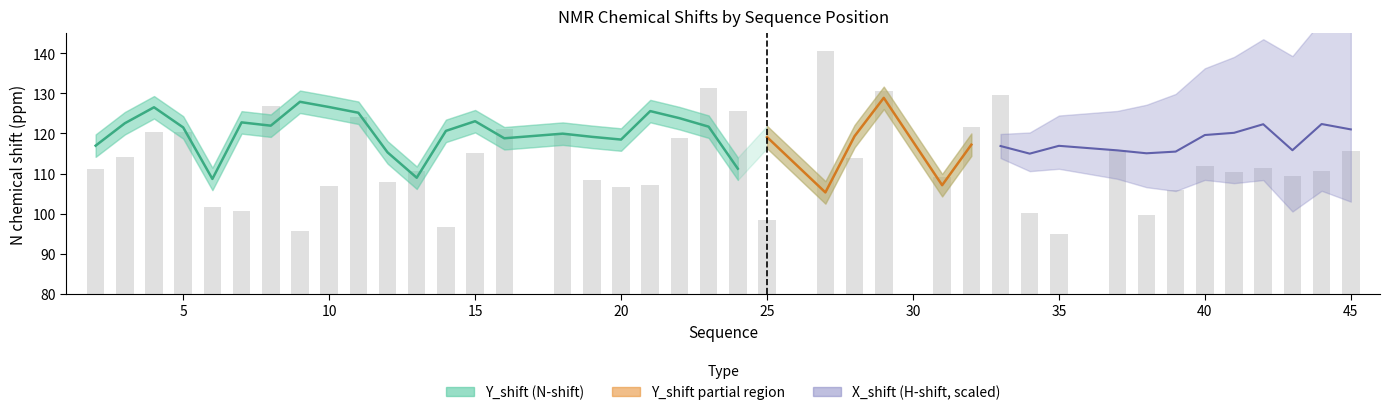

At which label does the data first exceed 111?

2